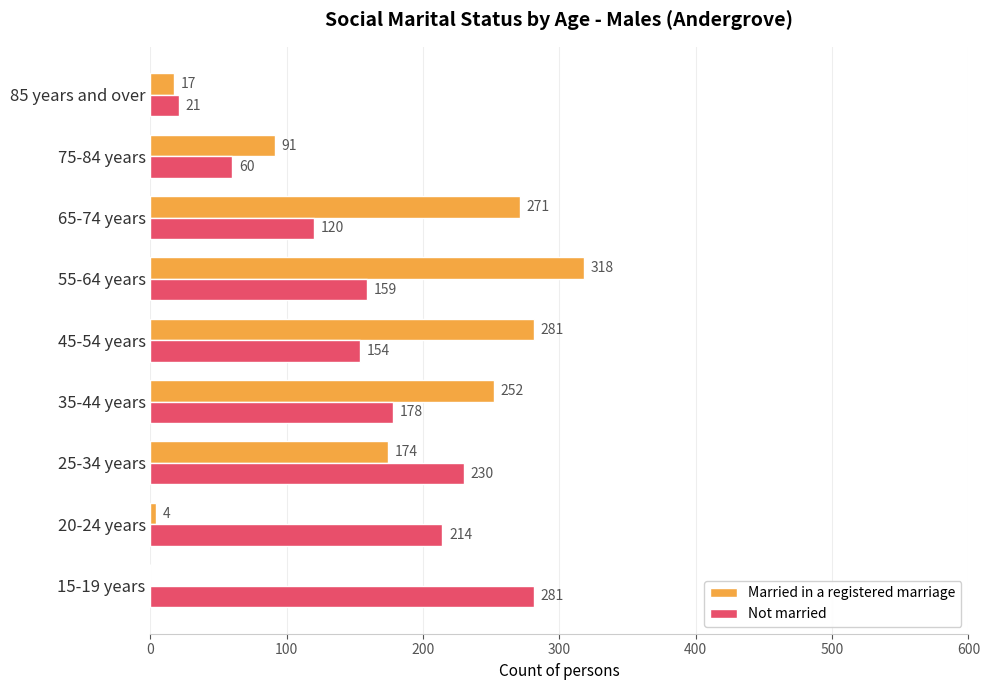

Read the Married in a registered marriage value at 35-44 years.

252